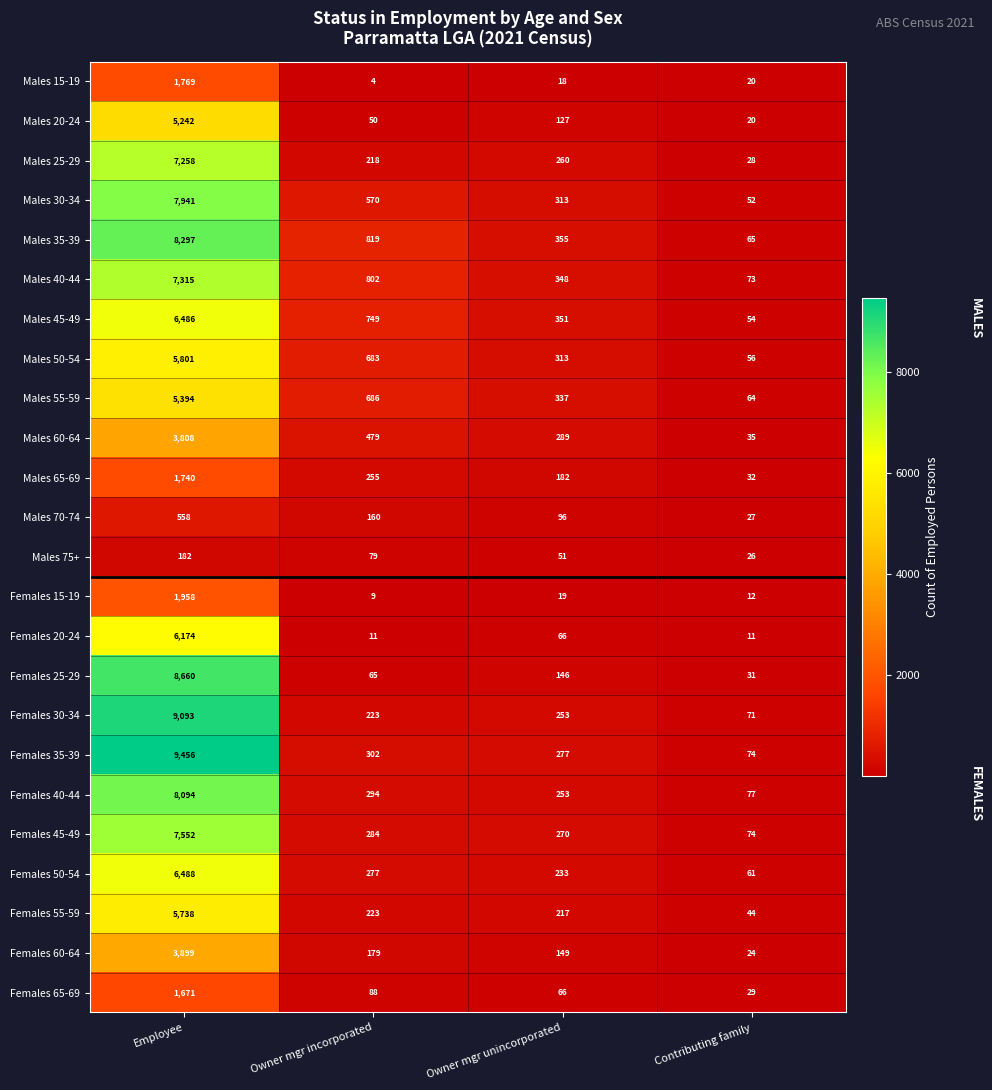

Which series has the widest spread of values?

Females 35-39